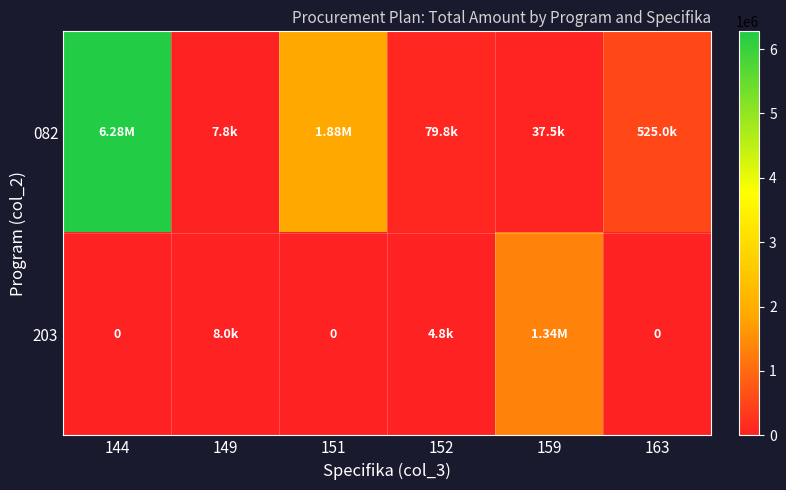

Is the value of 203 at 149 greater than the value of 082 at 152?

No